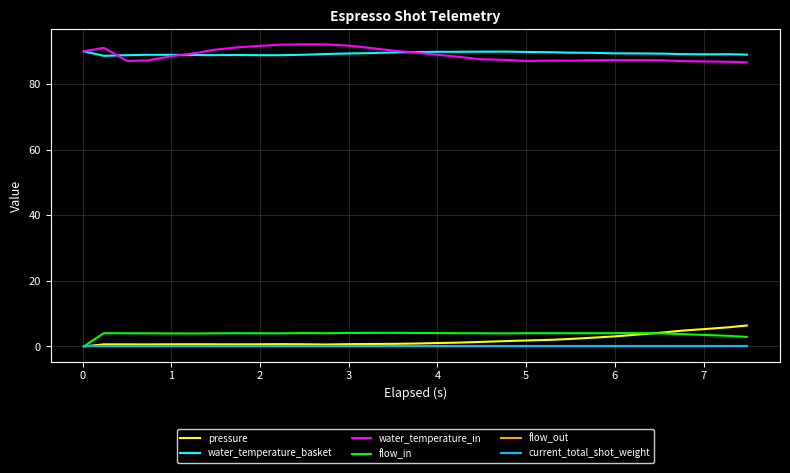

Does the chart have visible grid lines?

Yes